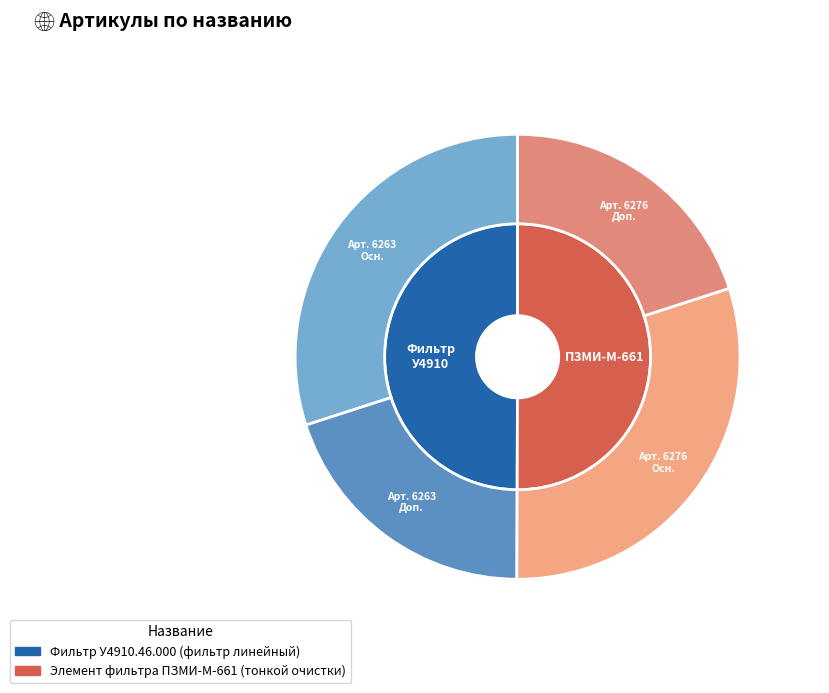

Which category has the biggest portion of the pie?

Элемент фильтра ПЗМИ-М-661 (тонкой очистки)